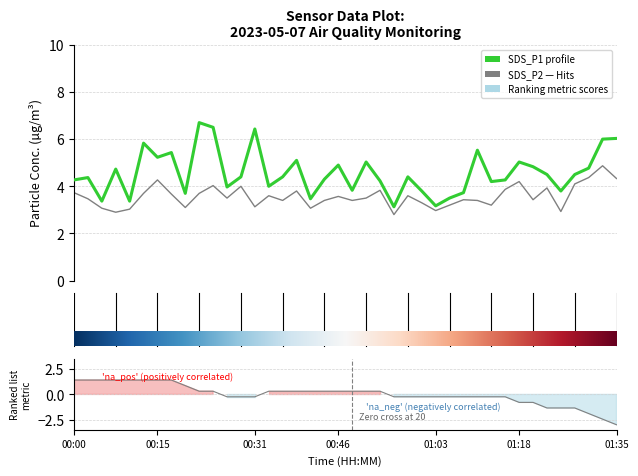

The value of SDS_P2 at 01:35 is 7.2. True or false?

False